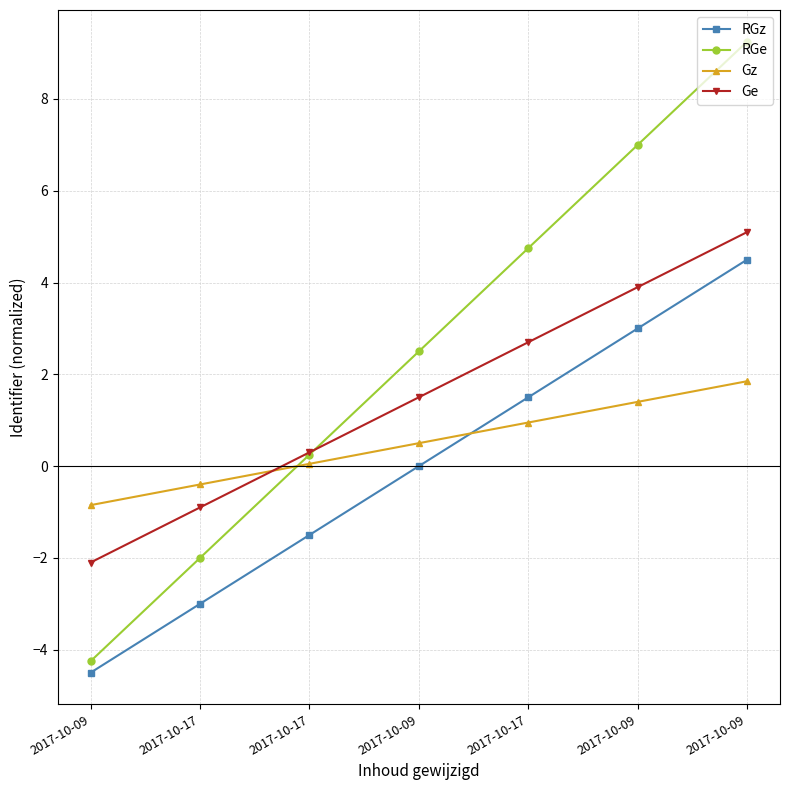

Does the chart have visible grid lines?

Yes